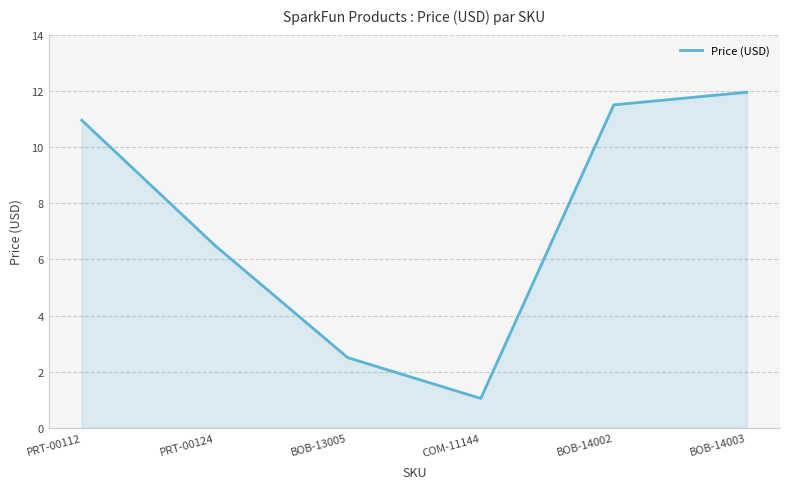

Where does the data first go above 10?

PRT-00112